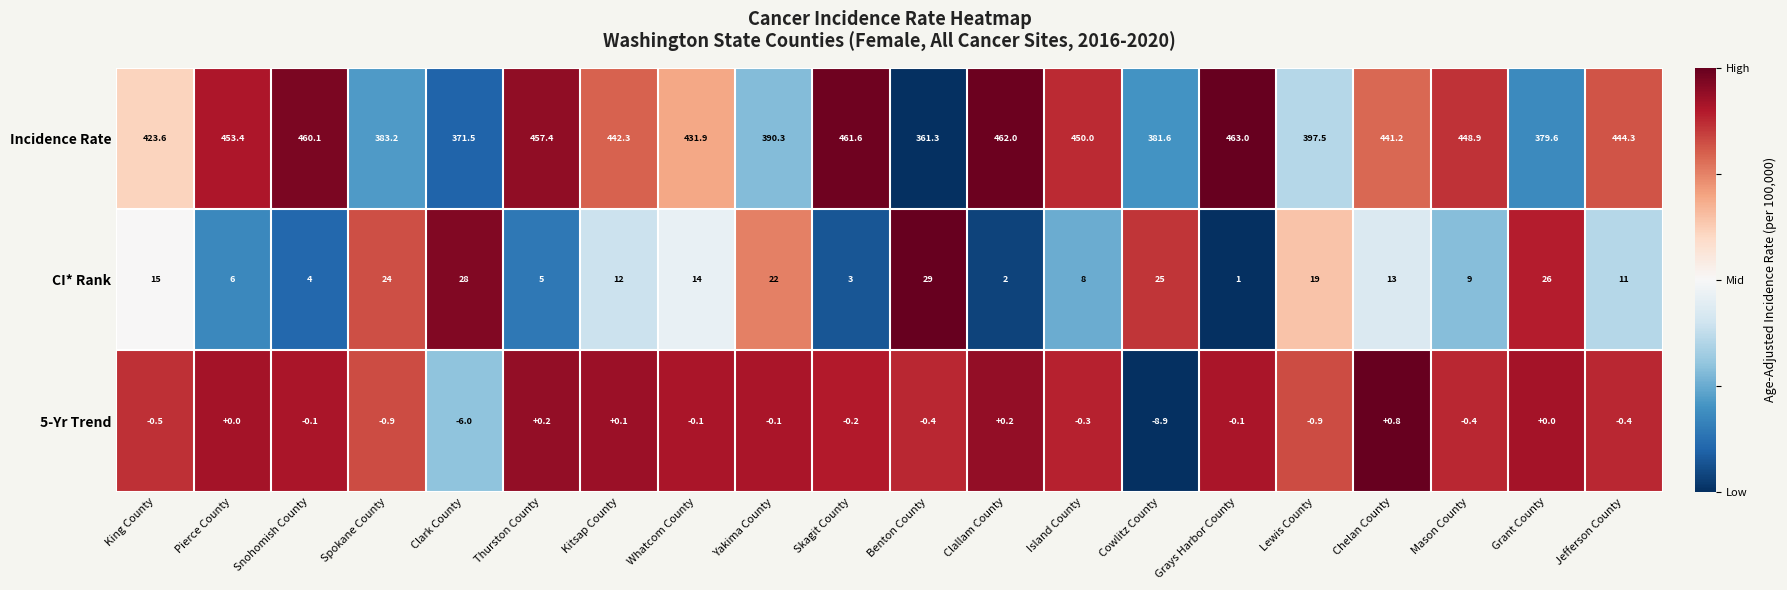

At how many categories does at least one series exceed 0?

20